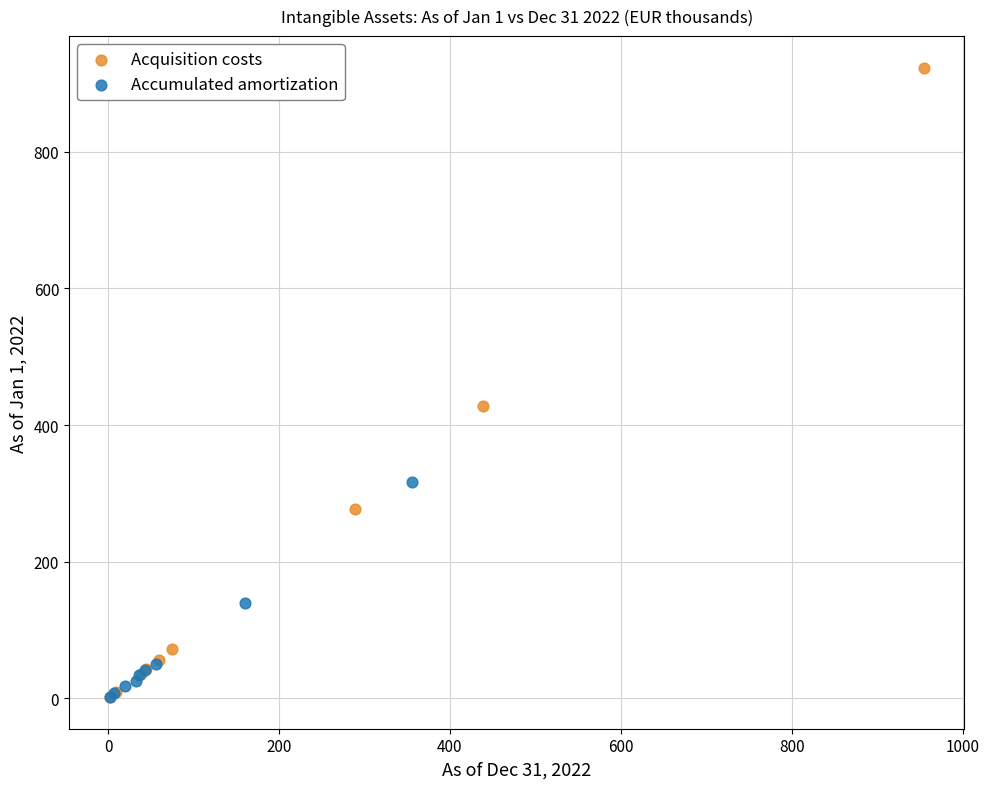

Which series has the widest spread of Y values?

Acquisition costs